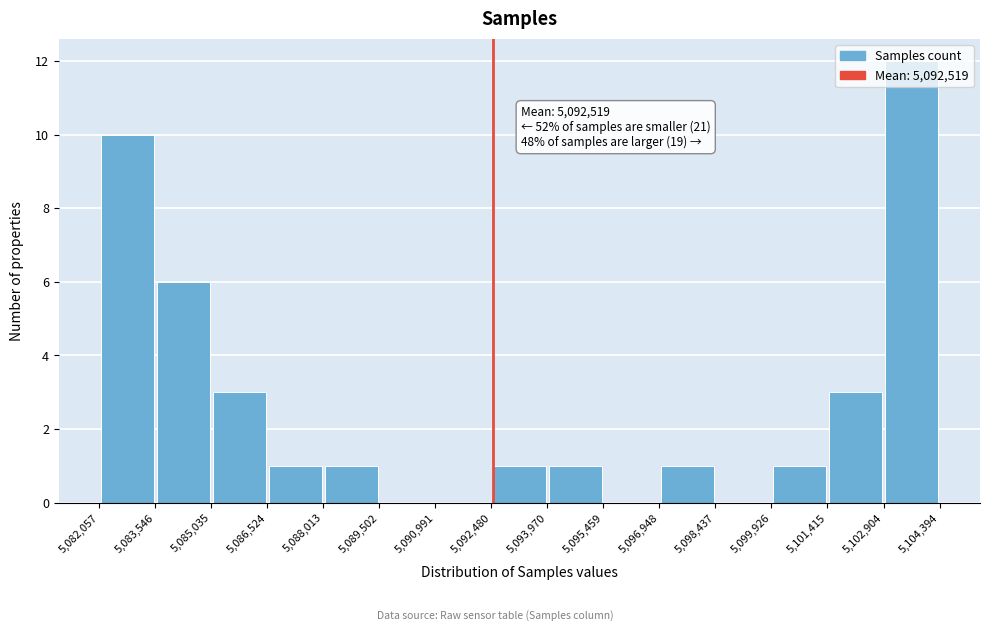

Over which range of the x-axis is the bar tallest?

5,102,904 to 5,104,394